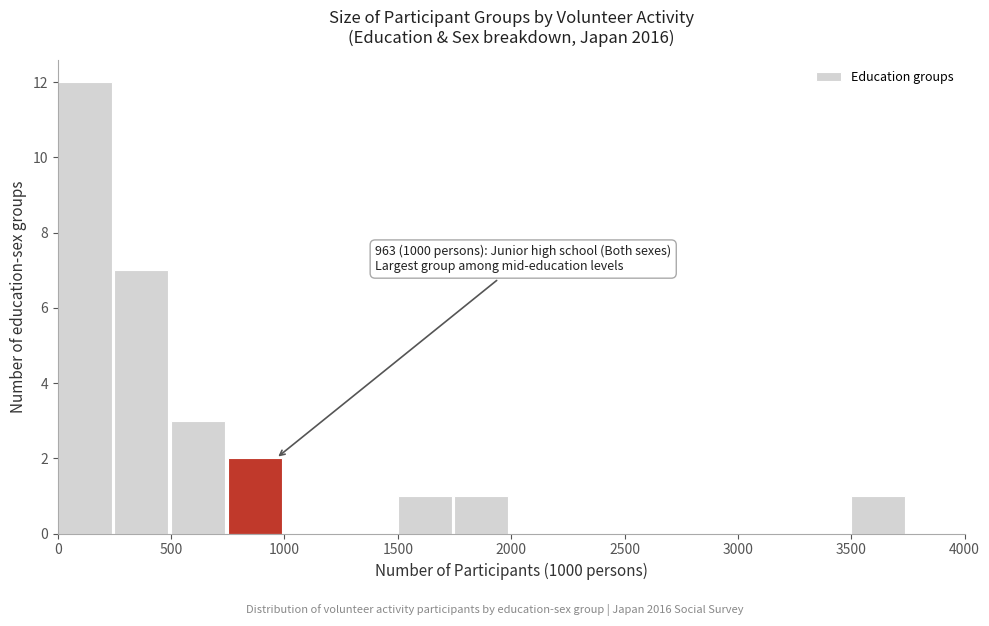

Over which range of the x-axis is the bar tallest?

0 to 250